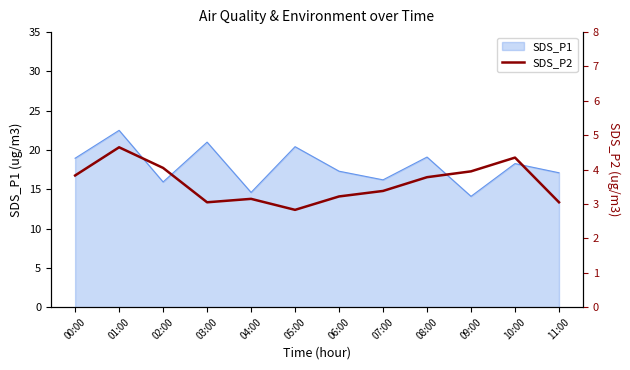

The value of SDS_P1 at 10:00 is 18.3. True or false?

True